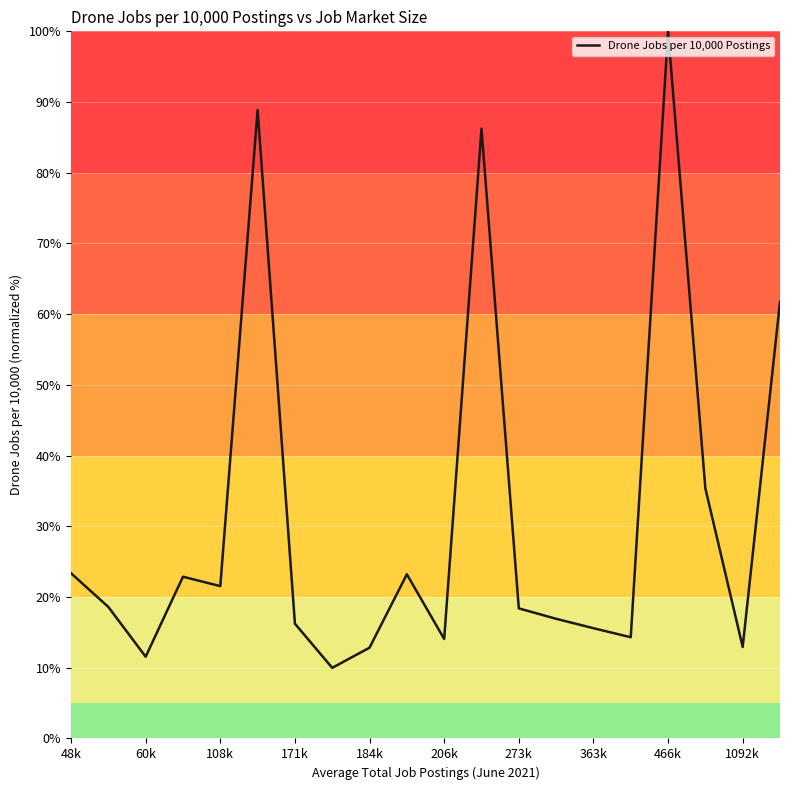

What is the maximum value shown in the chart?

100.0